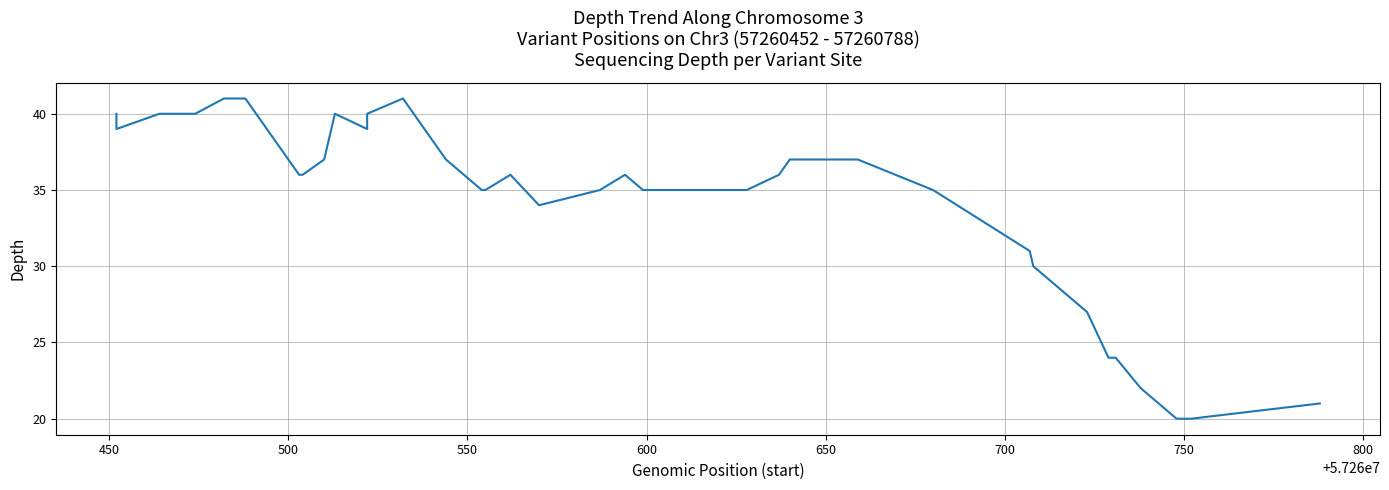

How many interior local valleys (lower than both neighbors) does the data have?

3